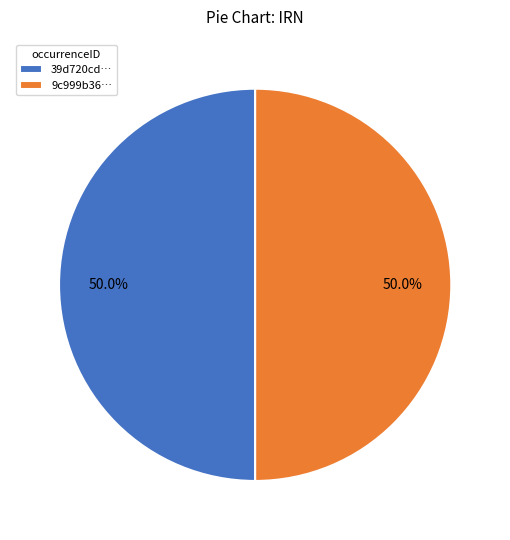

Approximately how many times larger is the value at 9c999b36… compared to 39d720cd…?

1.0